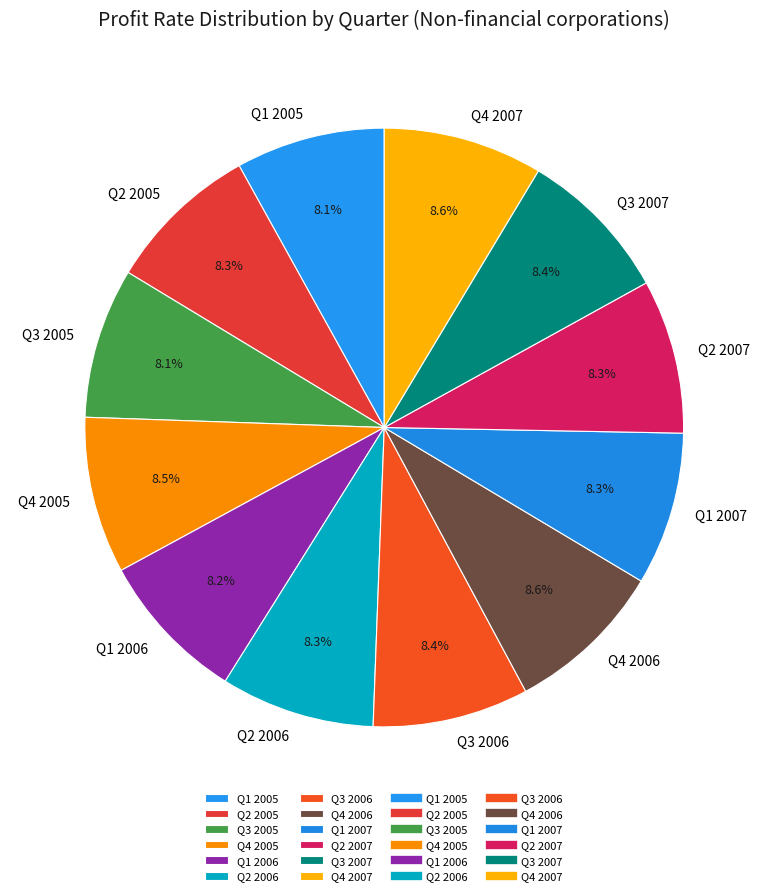

What percentage is NOT represented by Q4 2005?

91.5%